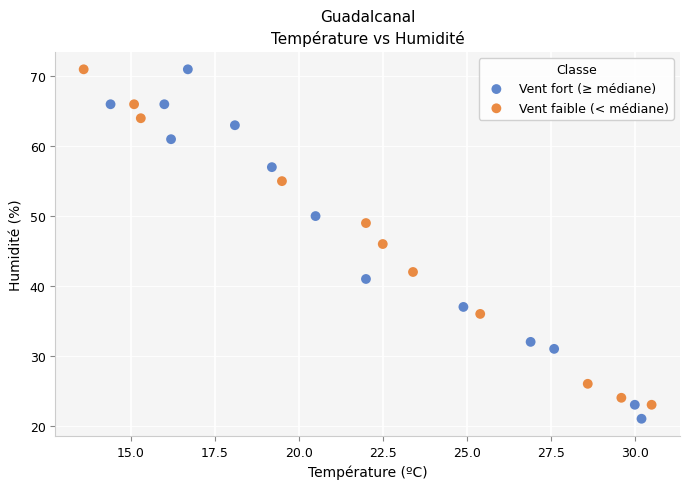

What are all the series names shown in the legend?

Vent fort (≥ médiane), Vent faible (< médiane)